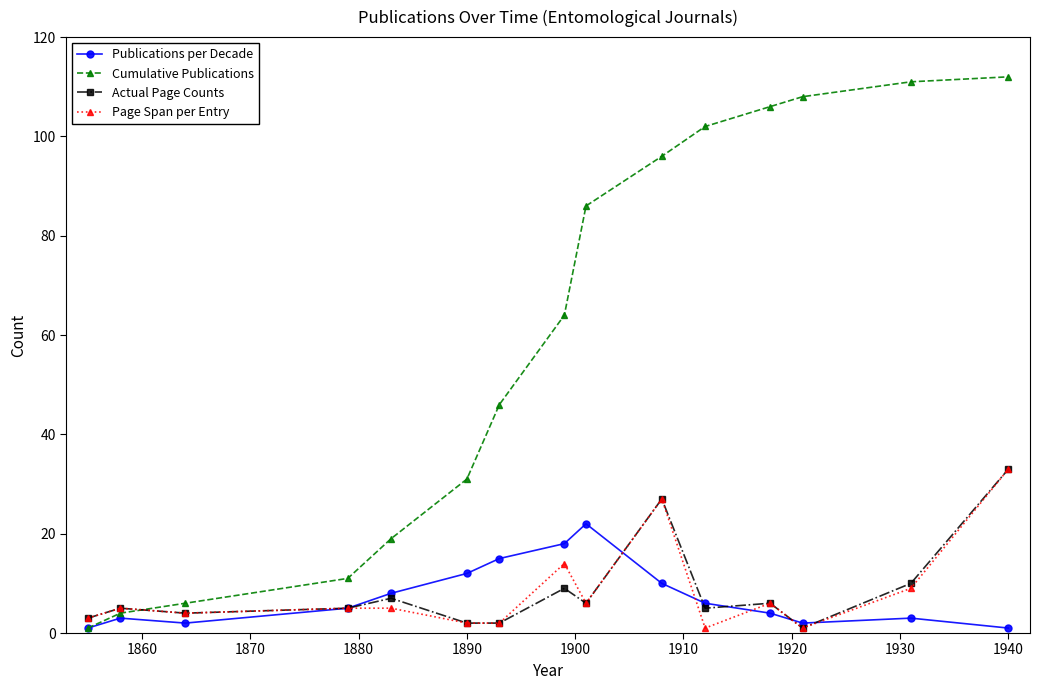

What is the minimum value for Cumulative Publications?

1